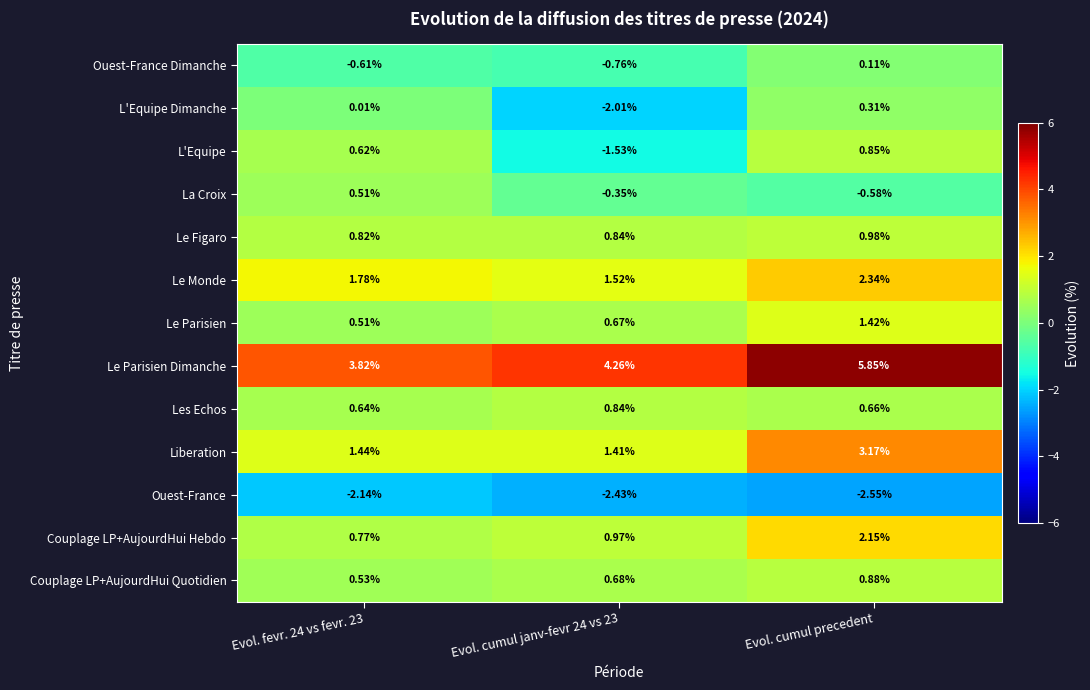

Rank the series by their maximum value, from highest to lowest.

Le Parisien Dimanche, Liberation, Le Monde, Couplage LP+AujourdHui Hebdo, Le Parisien, Le Figaro, Couplage LP+AujourdHui Quotidien, L'Equipe, Les Echos, La Croix, L'Equipe Dimanche, Ouest-France Dimanche, Ouest-France